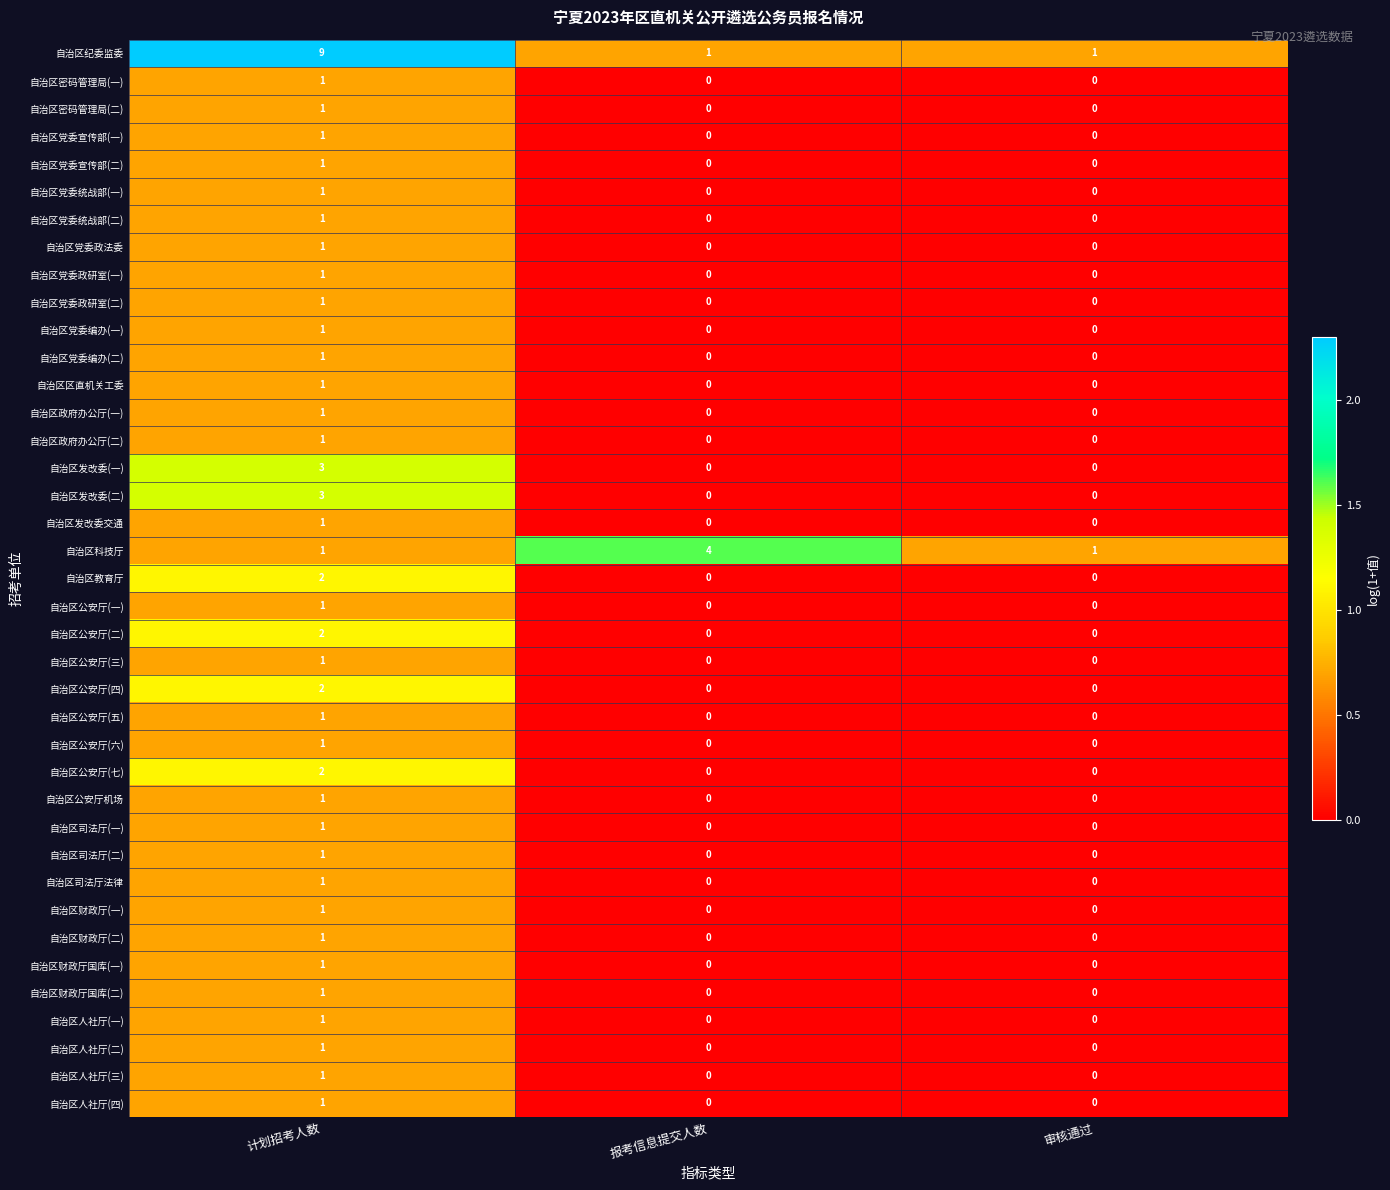

Count the number of categories in the chart.

3